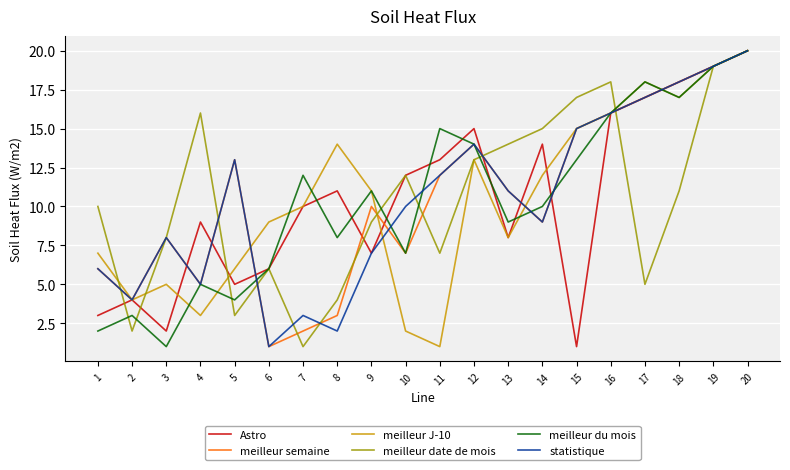

At which category does meilleur date de mois reach its first local valley?

2